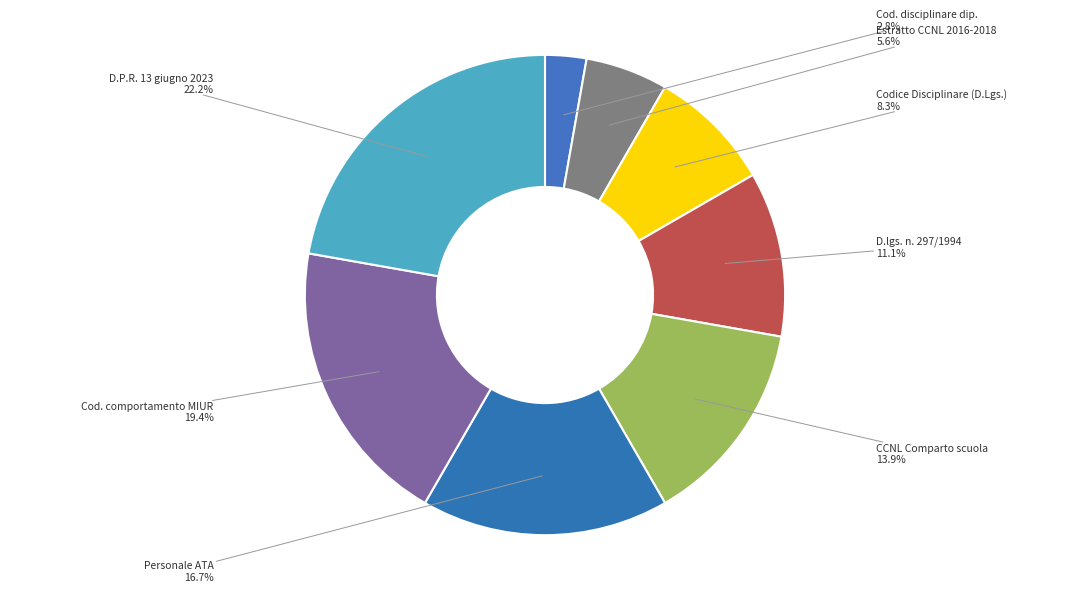

Between Personale ATA and Cod. disciplinare dip., which is larger?

Personale ATA